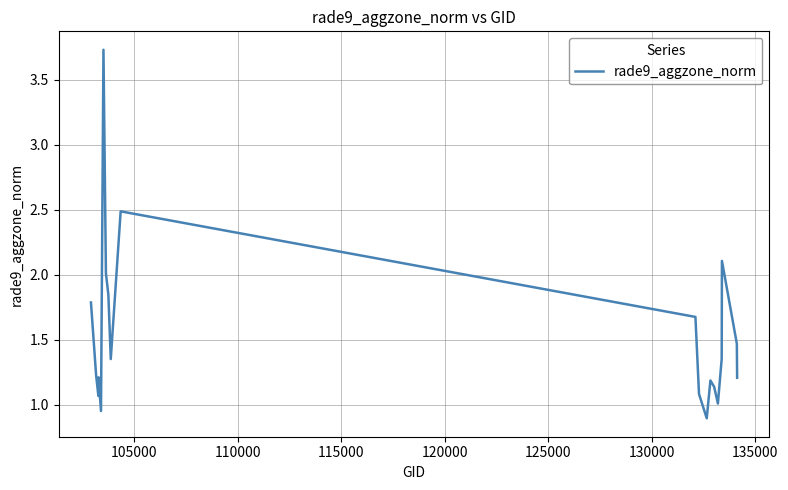

What is the maximum value shown in the chart?

3.7